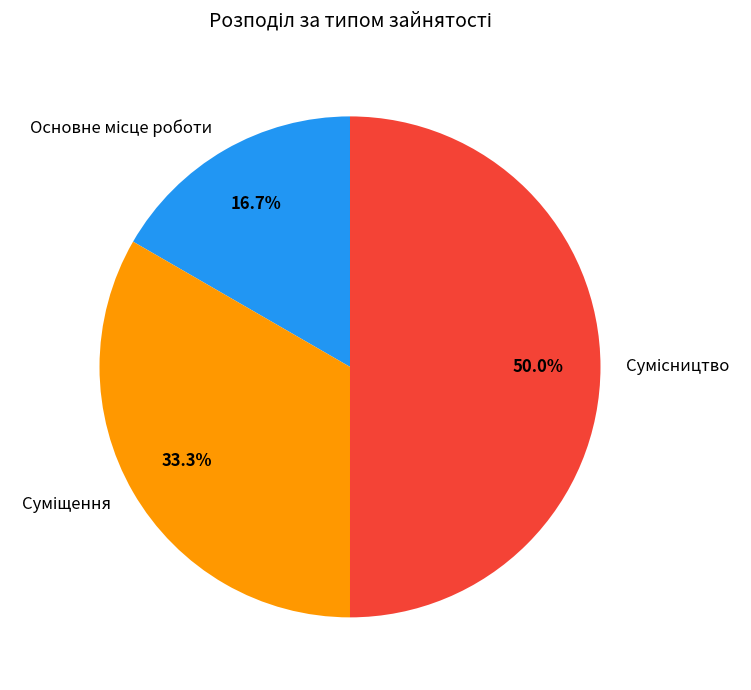

How many slices are in this pie chart?

3